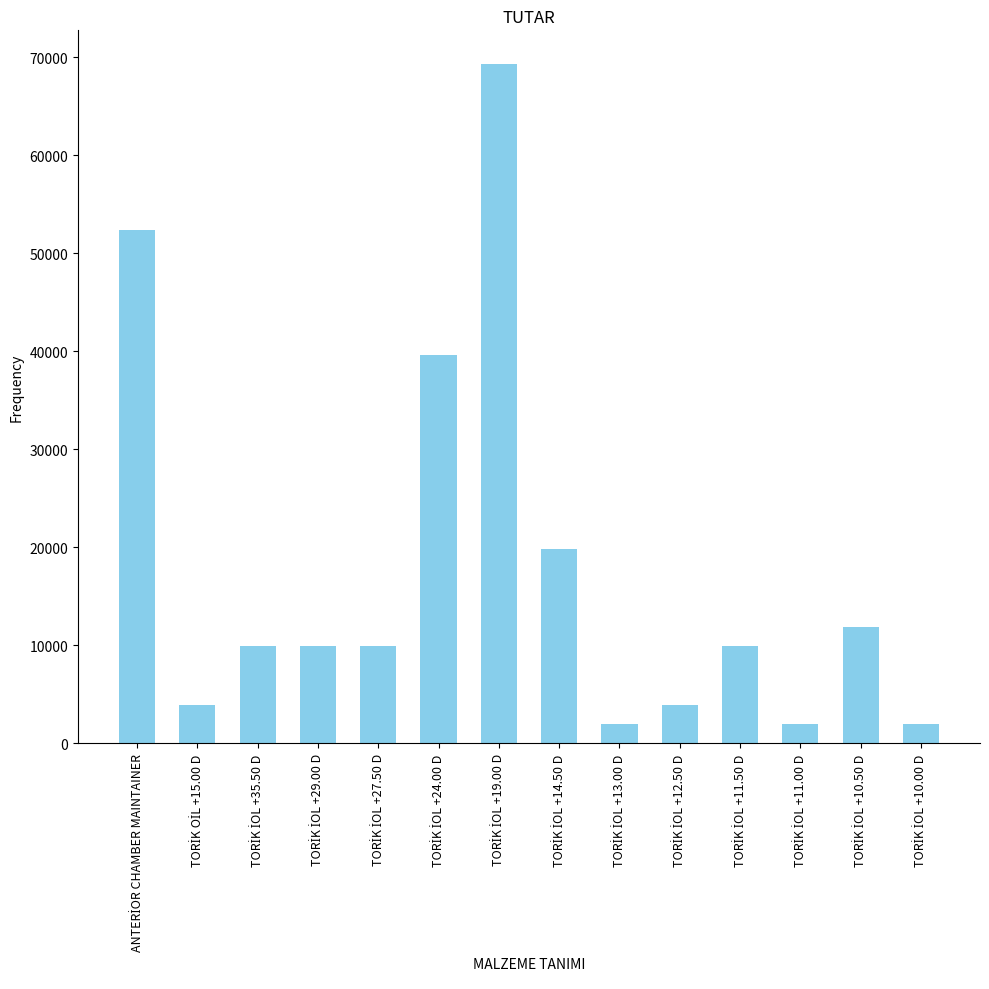

Reading left to right, what are all the values shown in this chart?

52400	3960	9900	9900	9900	39600	69300	19800	1980	3960	9900	1980	11880	1980